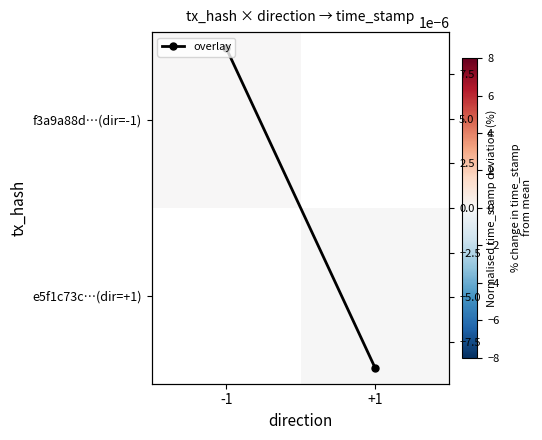

Between +1 and -1, which is larger?

-1